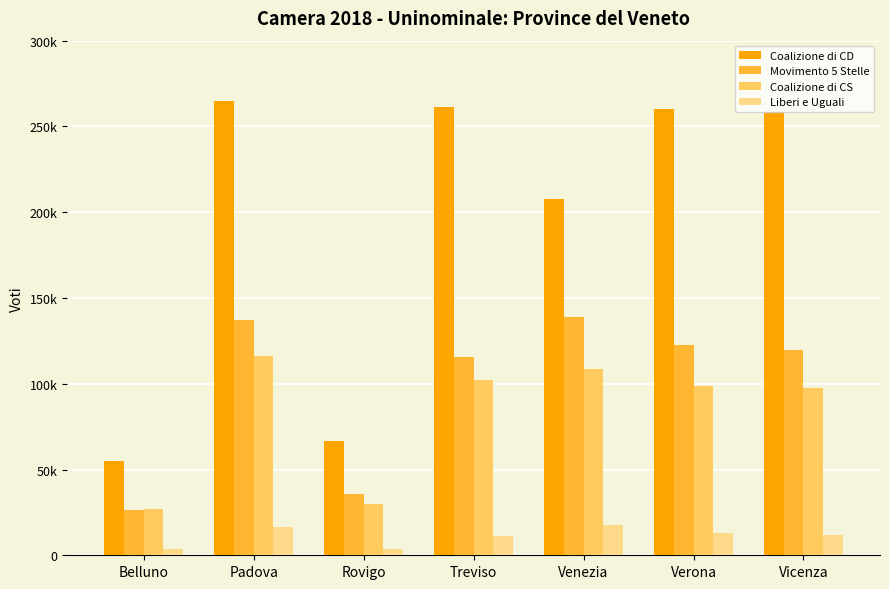

Which series changed the most between Rovigo and Verona?

Coalizione di CD